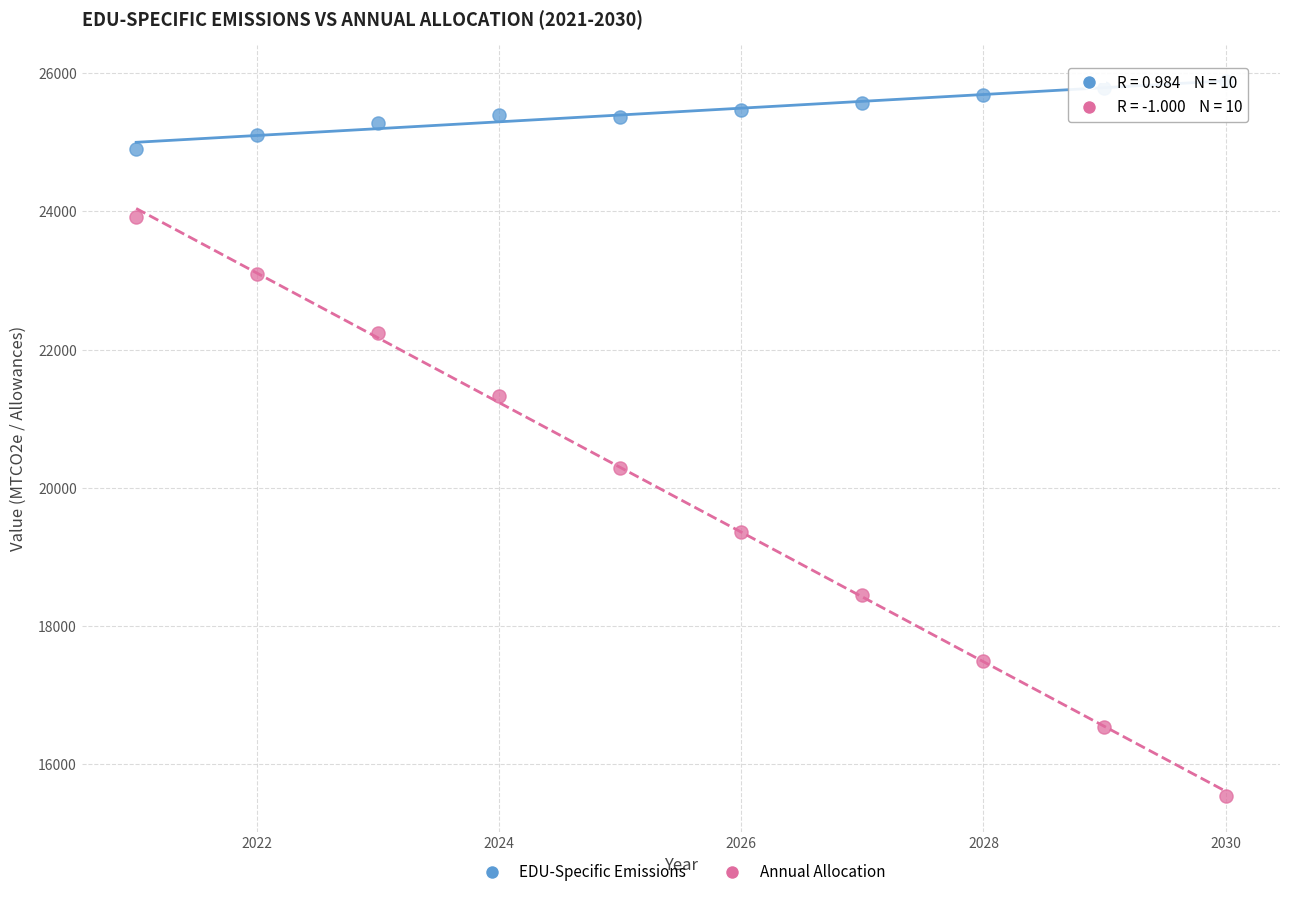

What are all the series names shown in the legend?

EDU-Specific Emissions, Annual Allocation